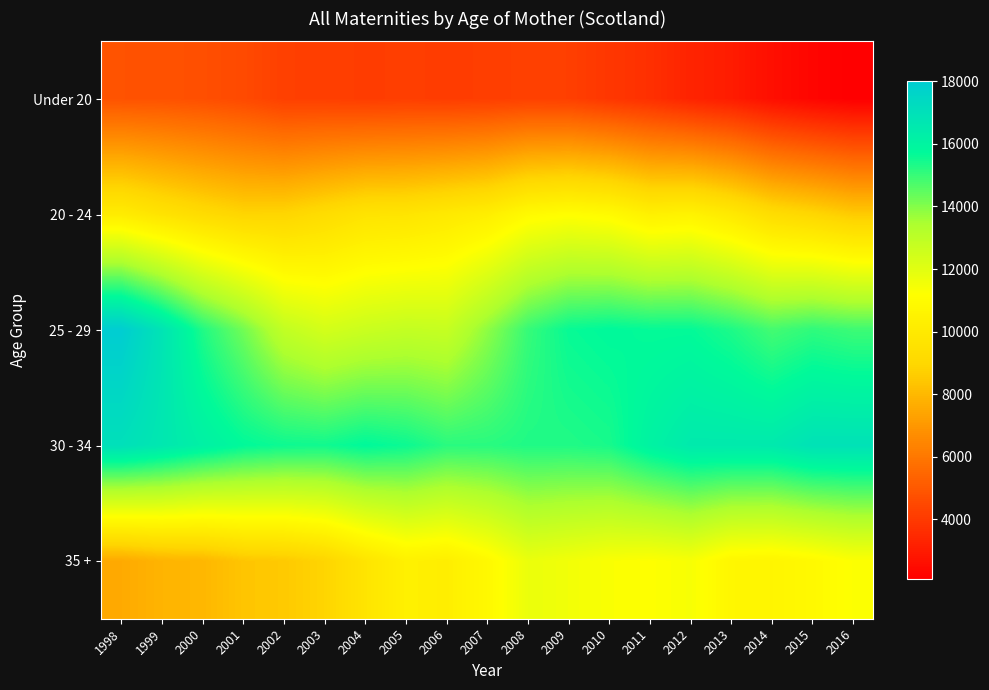

Reading left to right, list all the values displayed in this chart.

Under 20: 1998=4828	1999=4817	2000=4720	2001=4547	2002=4210	2003=4193	2004=4123	2005=4164	2006=4119	2007=4157	2008=4242	2009=4202	2010=3923	2011=3683	2012=3293	2013=3044	2014=2598	2015=2303	2016=2091
20 - 24: 1998=10129	1999=9619	2000=9195	2001=8875	2002=8899	2003=9256	2004=9644	2005=9708	2006=9968	2007=10255	2008=10924	2009=11118	2010=10939	2011=10365	2012=10502	2013=9978	2014=9267	2015=8938	2016=8539
25 - 29: 1998=18010	1999=16821	2000=15302	2001=14234	2002=12897	2003=12395	2004=12663	2005=12837	2006=12768	2007=13859	2008=15008	2009=15624	2010=15766	2011=15663	2012=15673	2013=15336	2014=14825	2015=15099	2016=14922
30 - 34: 1998=17028	1999=16642	2000=16172	2001=15734	2002=15546	2003=15501	2004=15749	2005=15565	2006=15174	2007=15180	2008=15309	2009=15293	2010=15404	2011=16069	2012=16511	2013=16517	2014=16527	2015=16906	2016=16919
35 +: 1998=7558	1999=7872	2000=7966	2001=8401	2002=8511	2003=8879	2004=9712	2005=10402	2006=10266	2007=10865	2008=11740	2009=11541	2010=11306	2011=11208	2012=11376	2013=10740	2014=10669	2015=10897	2016=11249